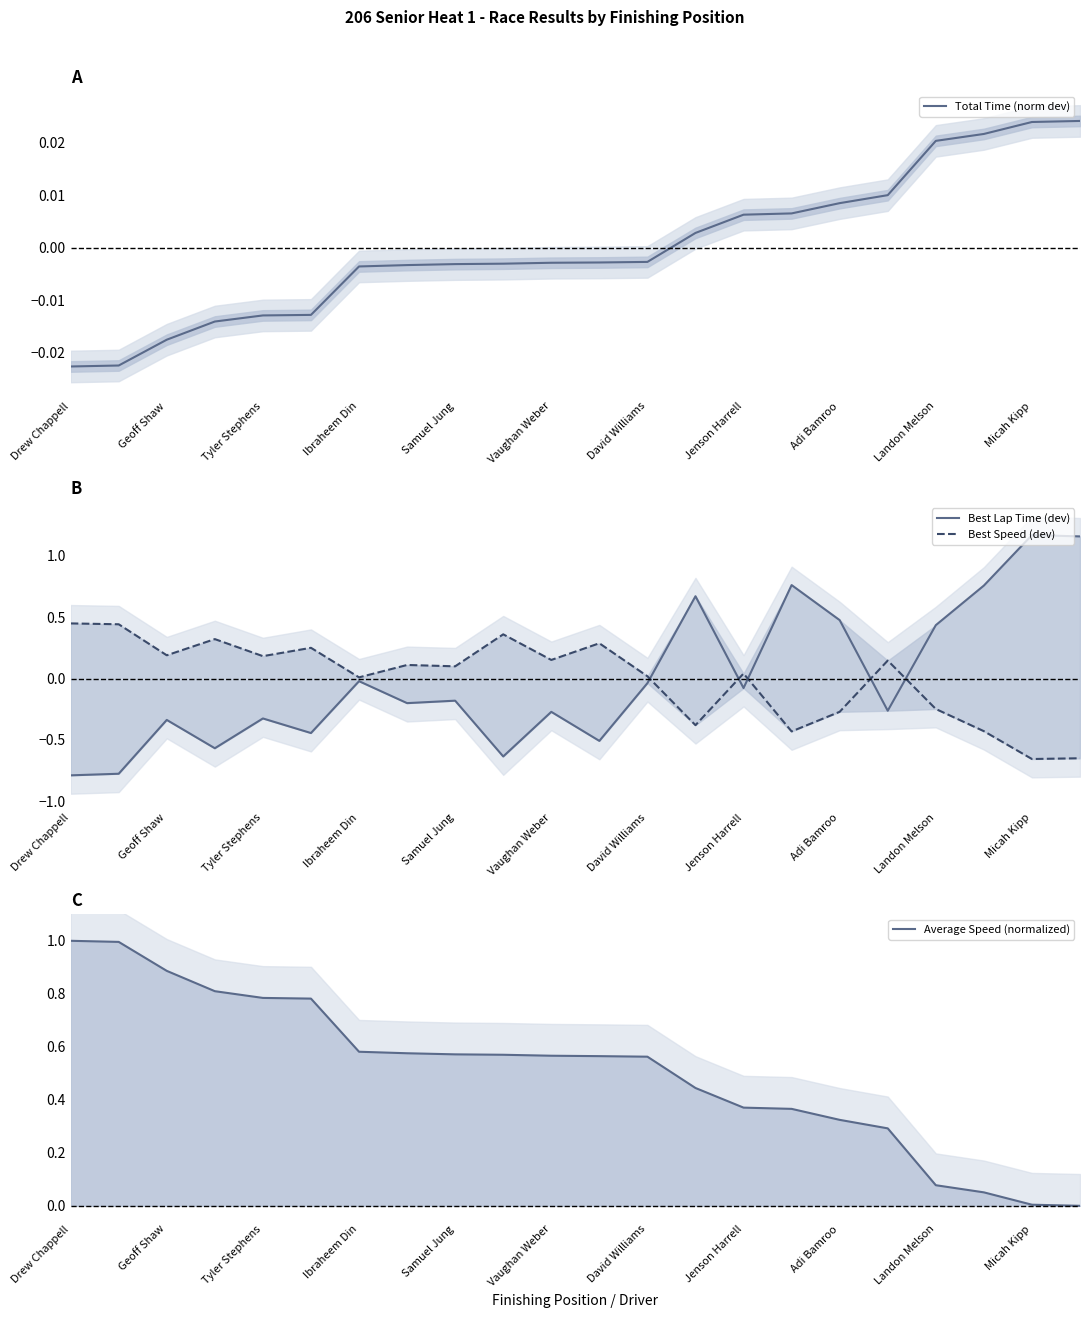

What is the value of the Best Lap Time (dev) point at the 22nd from the left?

1.2